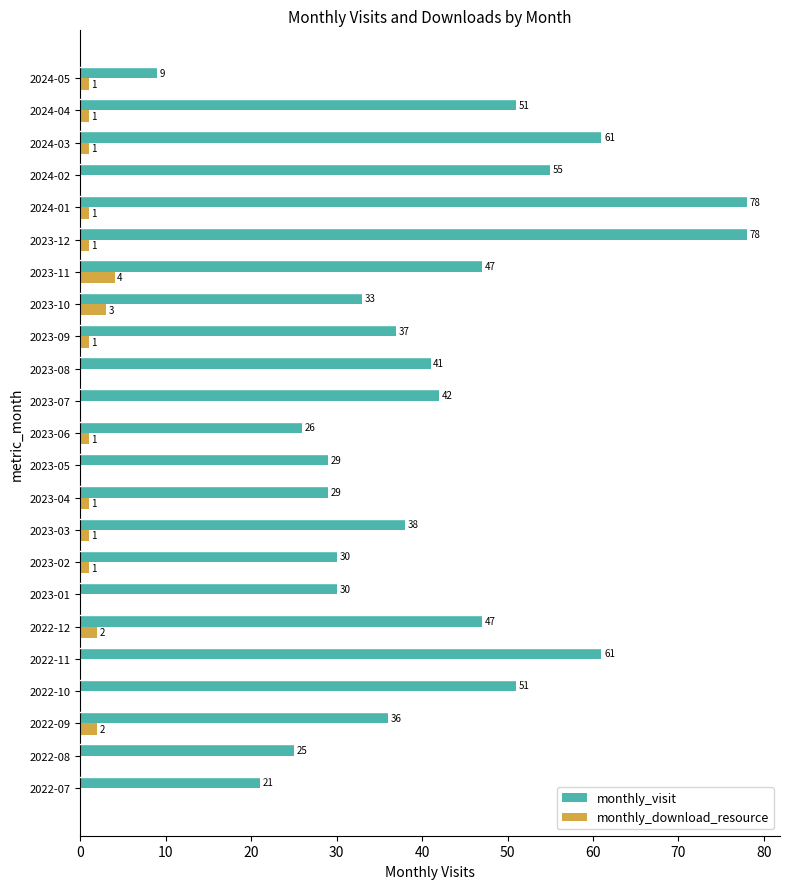

Which series changed the most between 2022-09 and 2023-12?

monthly_visit